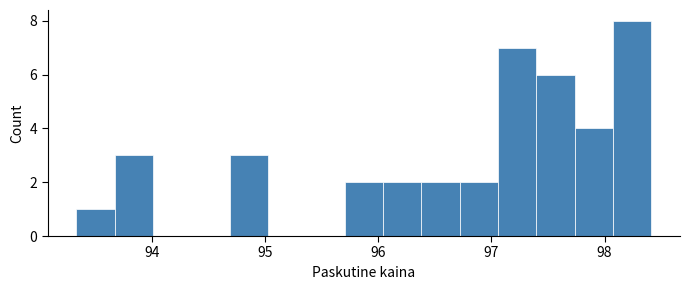

Read against the x-axis, roughly where is the centre of the tallest bar?

98.2